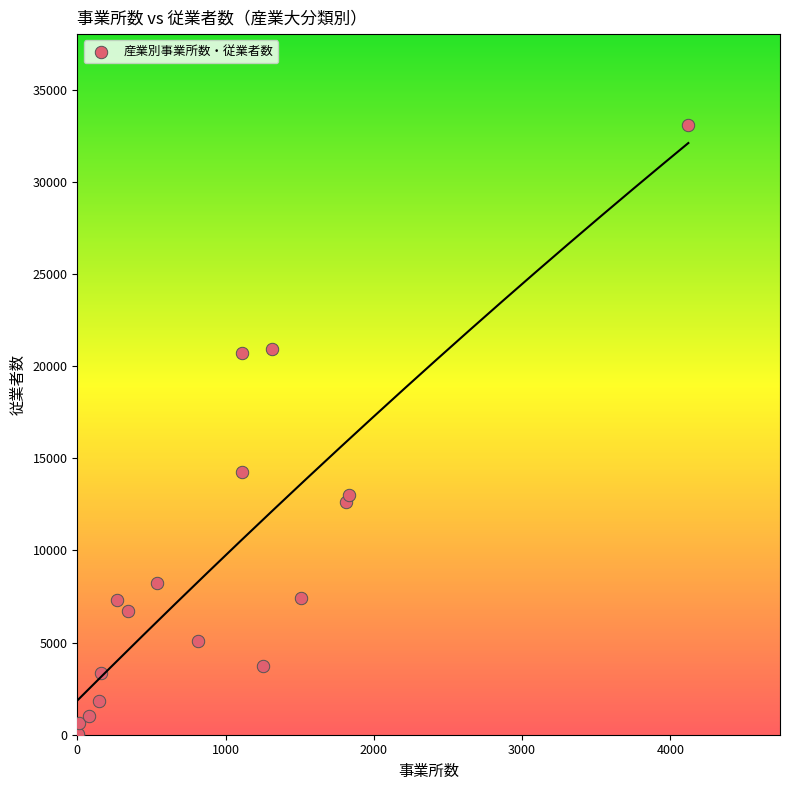

What Y value in the scatter plot is closest to 16539?

14252